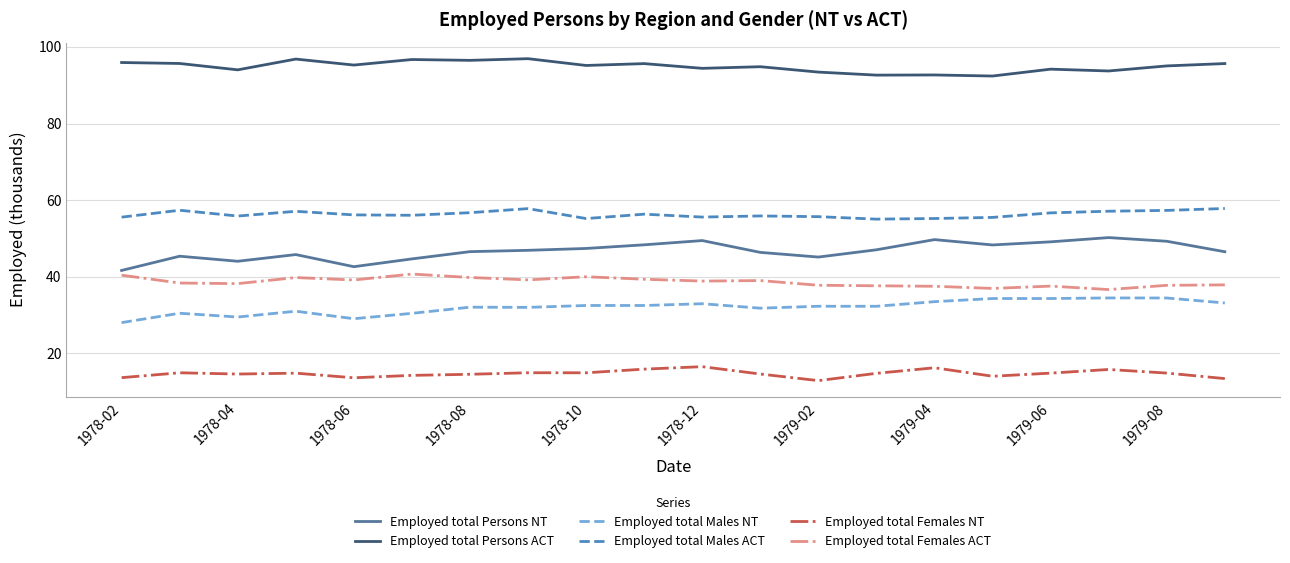

What is the greatest value displayed?

96.9